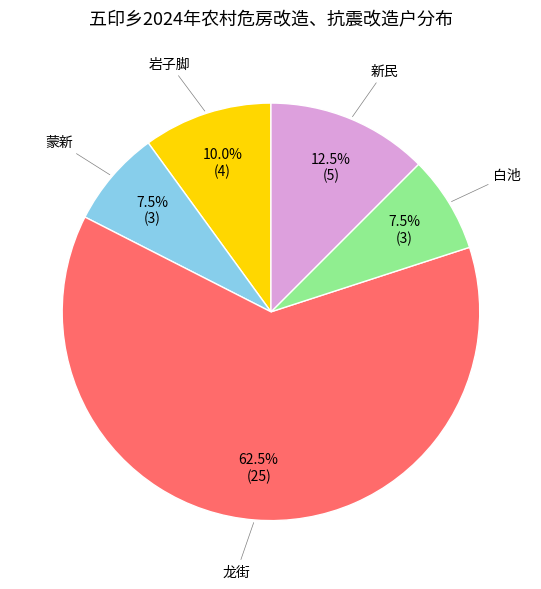

Is there any slice that represents more than half of the pie?

Yes